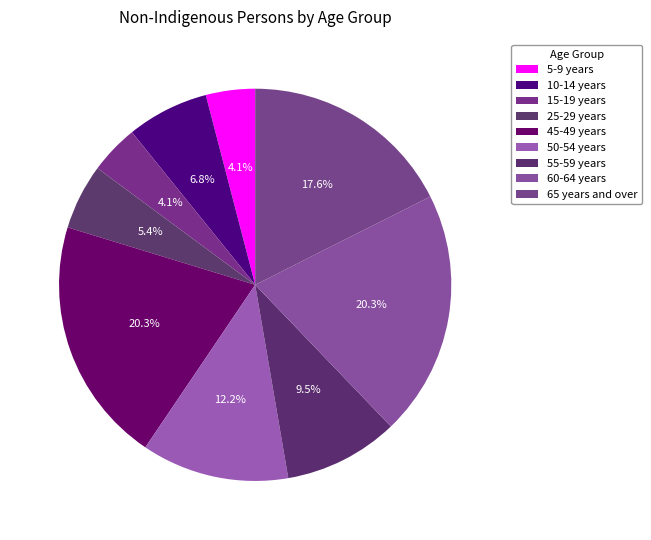

Count the number of slices in the pie.

9